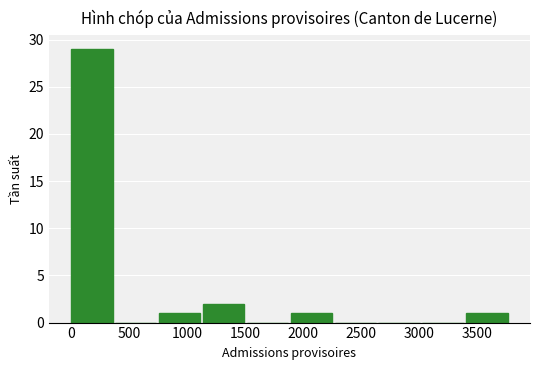

Reading left to right, list every bar in this chart as the range it spans on the x-axis followed by its height. Neither the bar edges nor the heights are printed on the chart, so give them approximately, as read against the axes.

0 to 400: 29
400 to 750: 0
750 to 1150: 1
1150 to 1500: 2
1500 to 1900: 0
1900 to 2250: 1
2250 to 2650: 0
2650 to 3050: 0
3050 to 3400: 0
3400 to 3800: 1